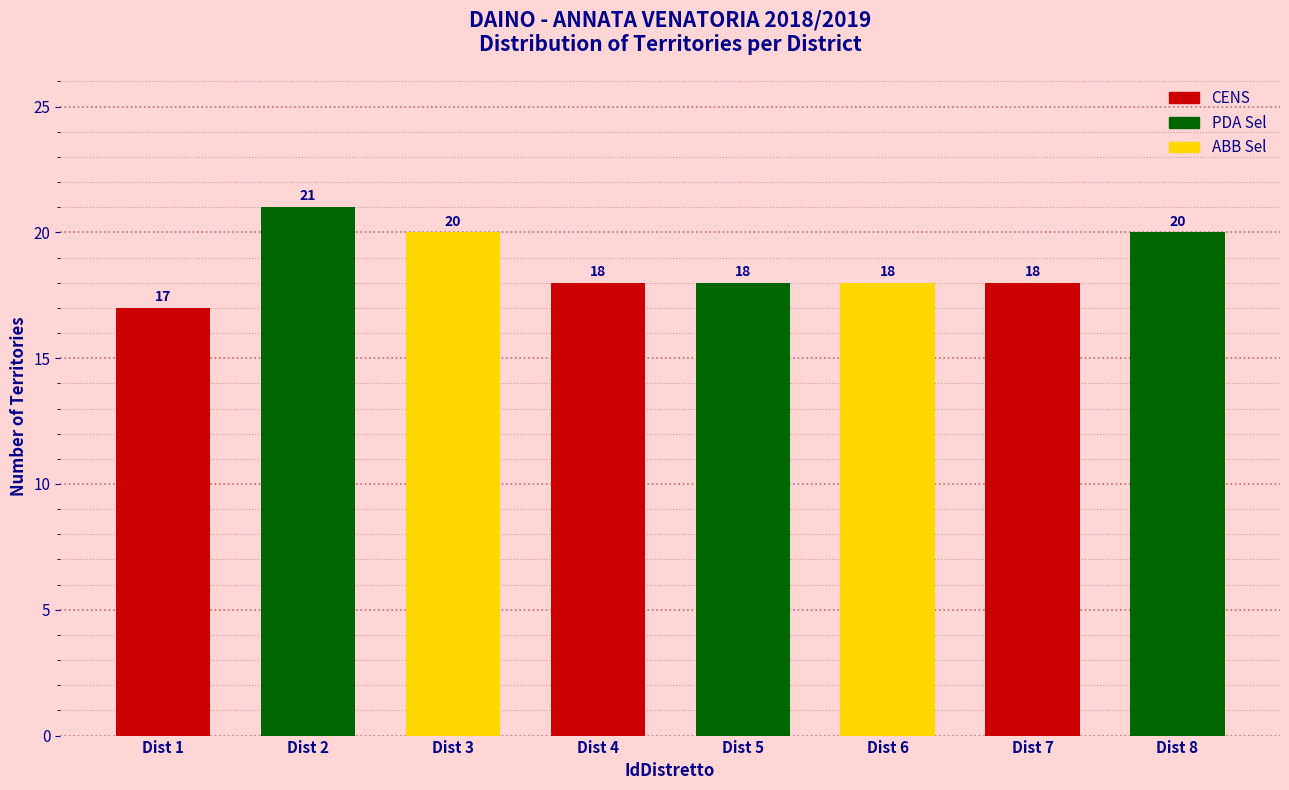

Reading right to left, what are all the values shown in this chart?

20	18	18	18	18	20	21	17